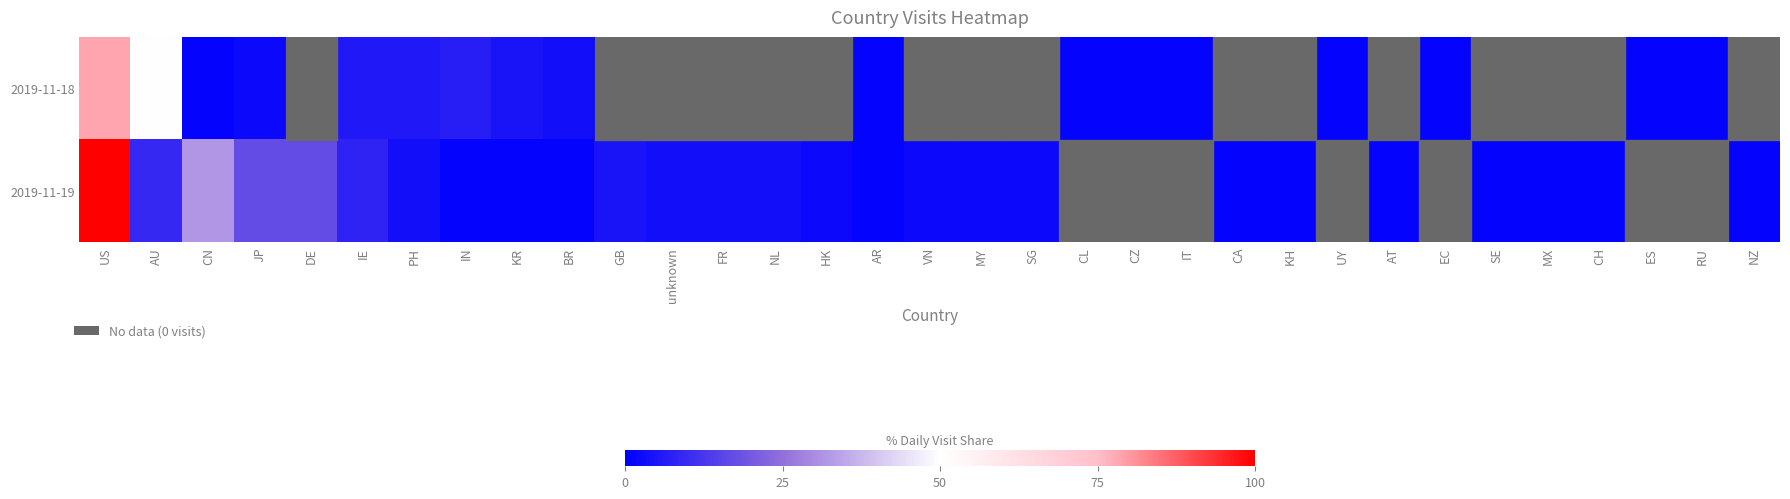

What is the maximum value shown in the chart?

100.0